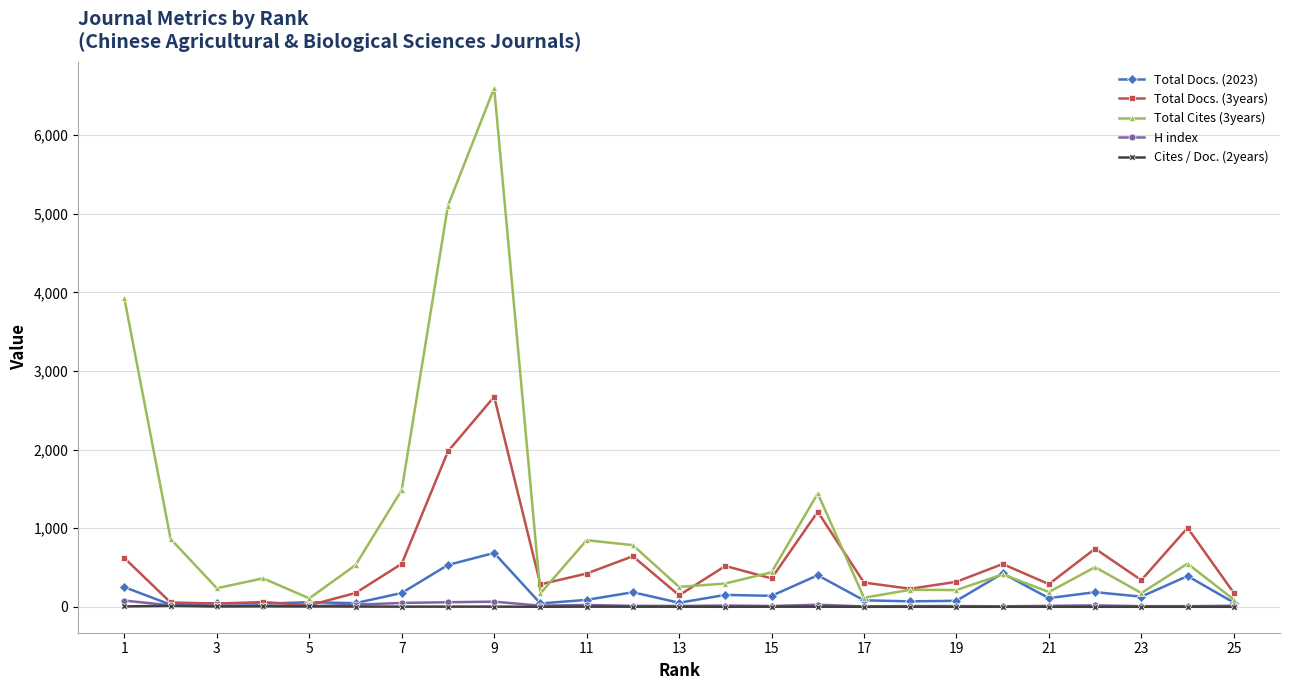

Which series has the largest range (max minus min)?

Total Cites (3years)